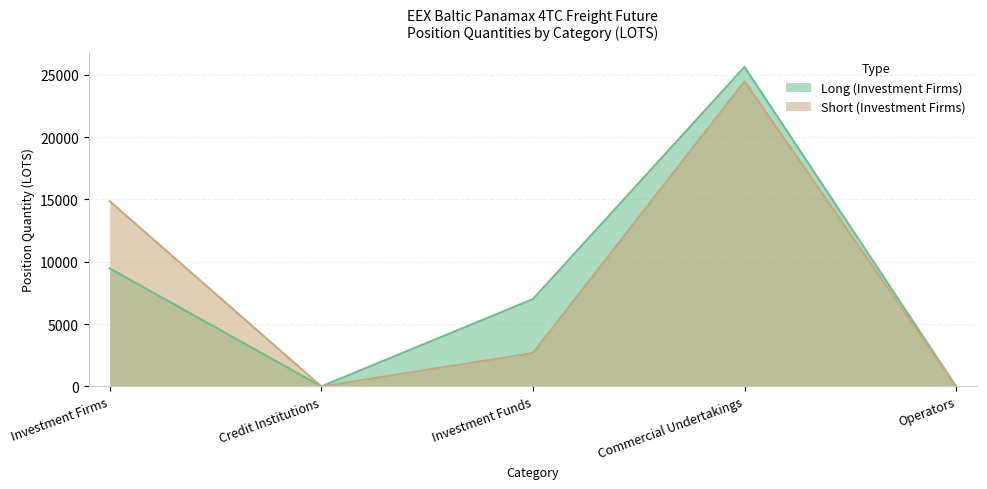

Where is the first local minimum for Short (Investment Firms)?

Credit Institutions